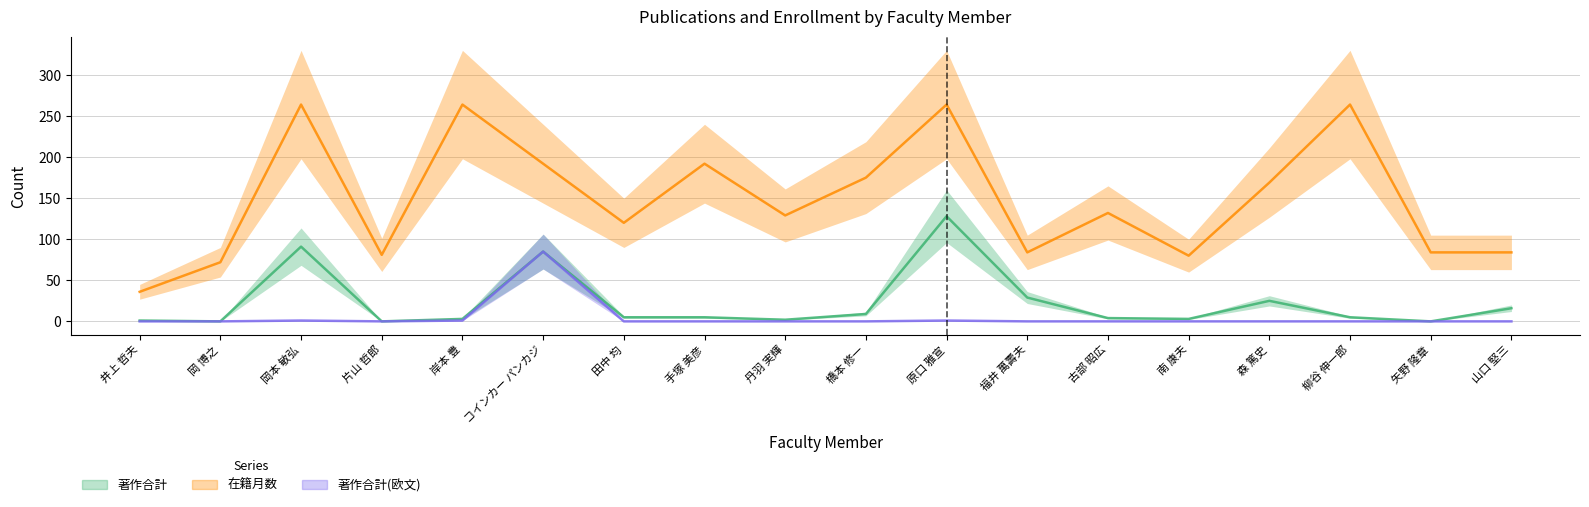

Count the number of categories in the chart.

18